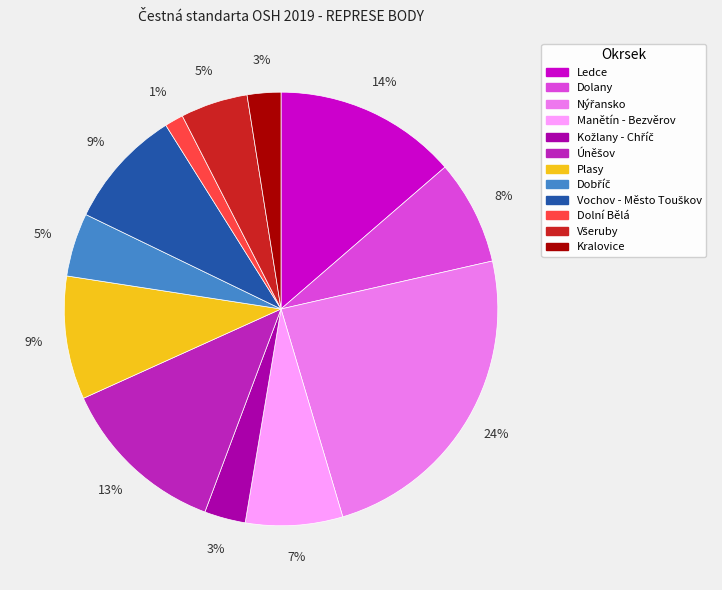

Is the sum of Kralovice and Dolní Bělá greater than half?

No